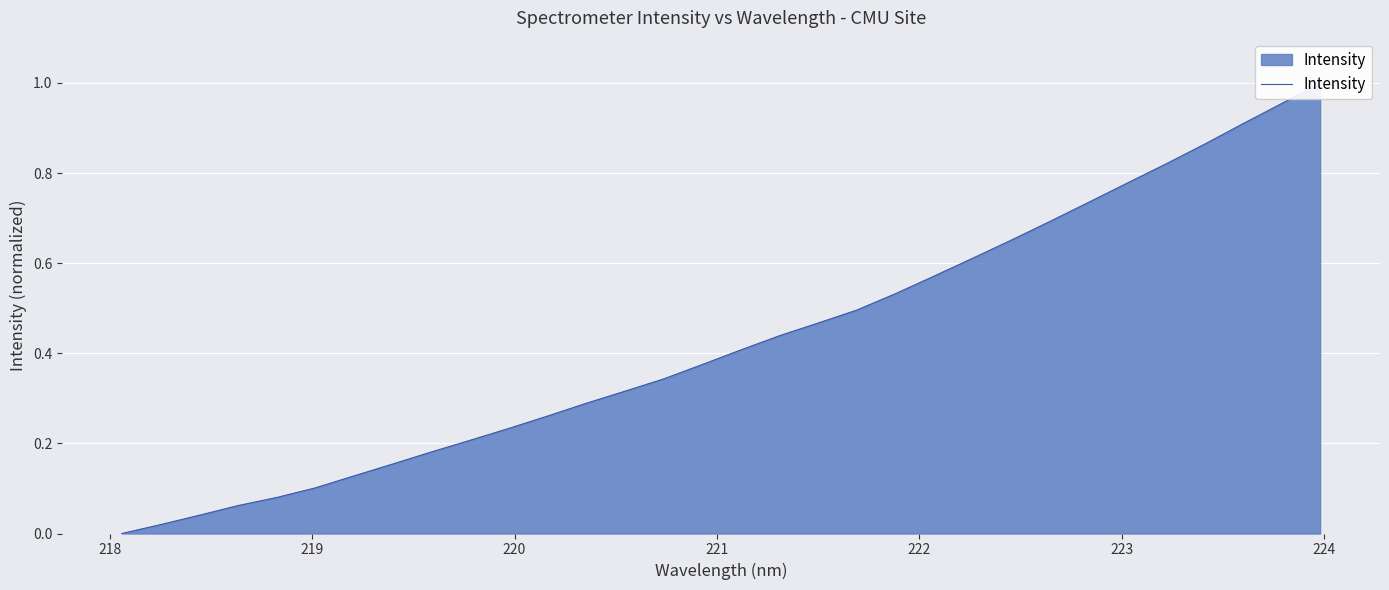

The value at 18 is 0.3. True or false?

False